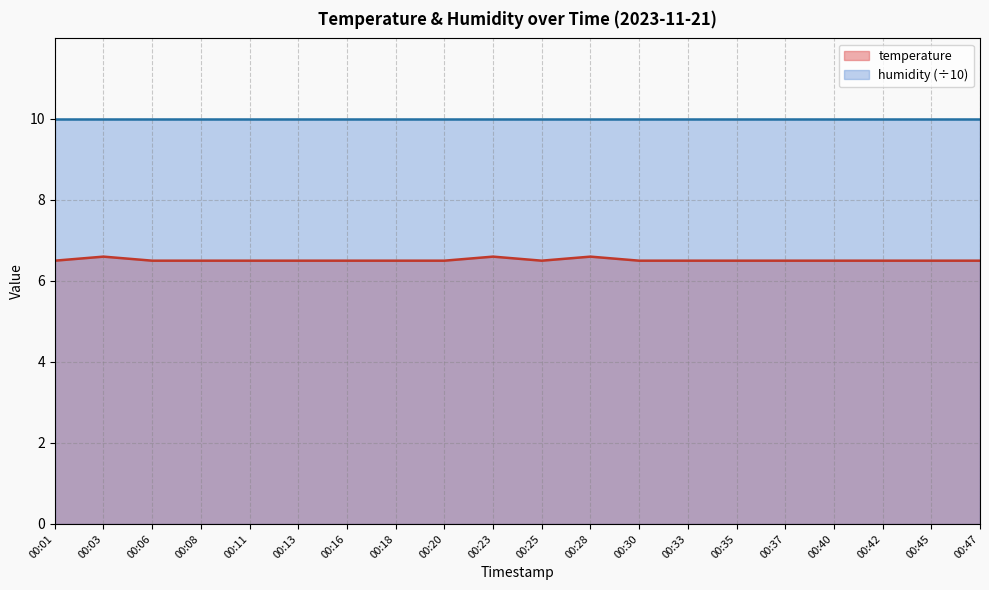

How many lines are shown in the chart?

2